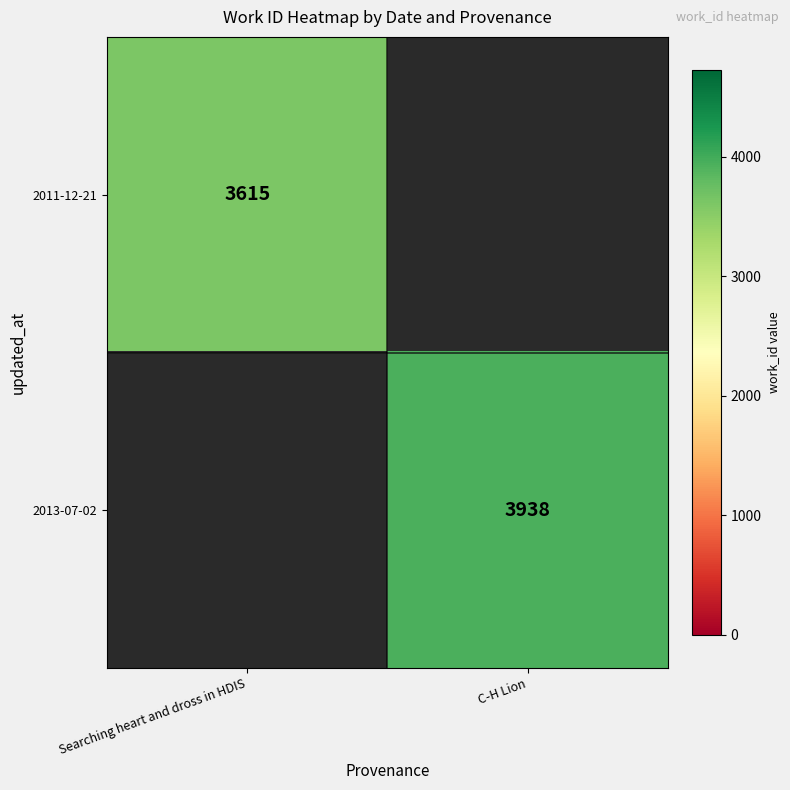

True or false: 2011-12-21 has a value of 5672 at Searching heart and dross in HDIS.

False